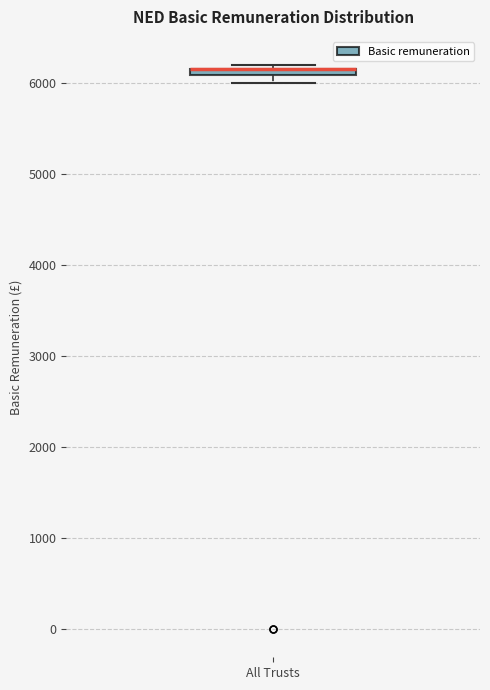

Where is the upper edge of the box for All Trusts on the y-axis? The values are not printed on the chart, so give them approximately, as read against the axis.

6200